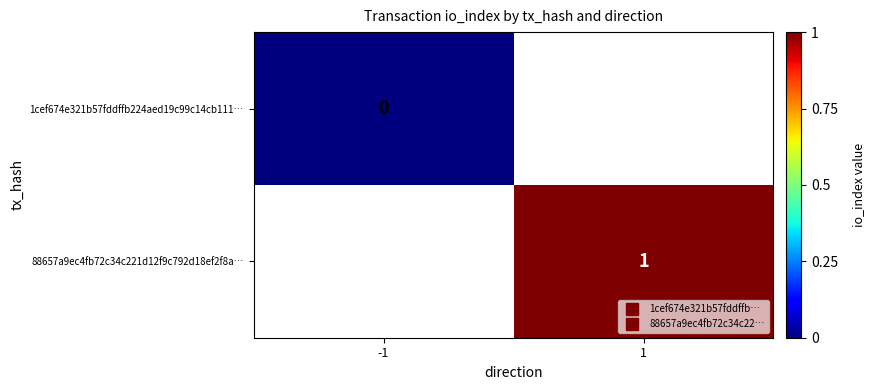

Which label corresponds to the smallest value in the chart?

-1